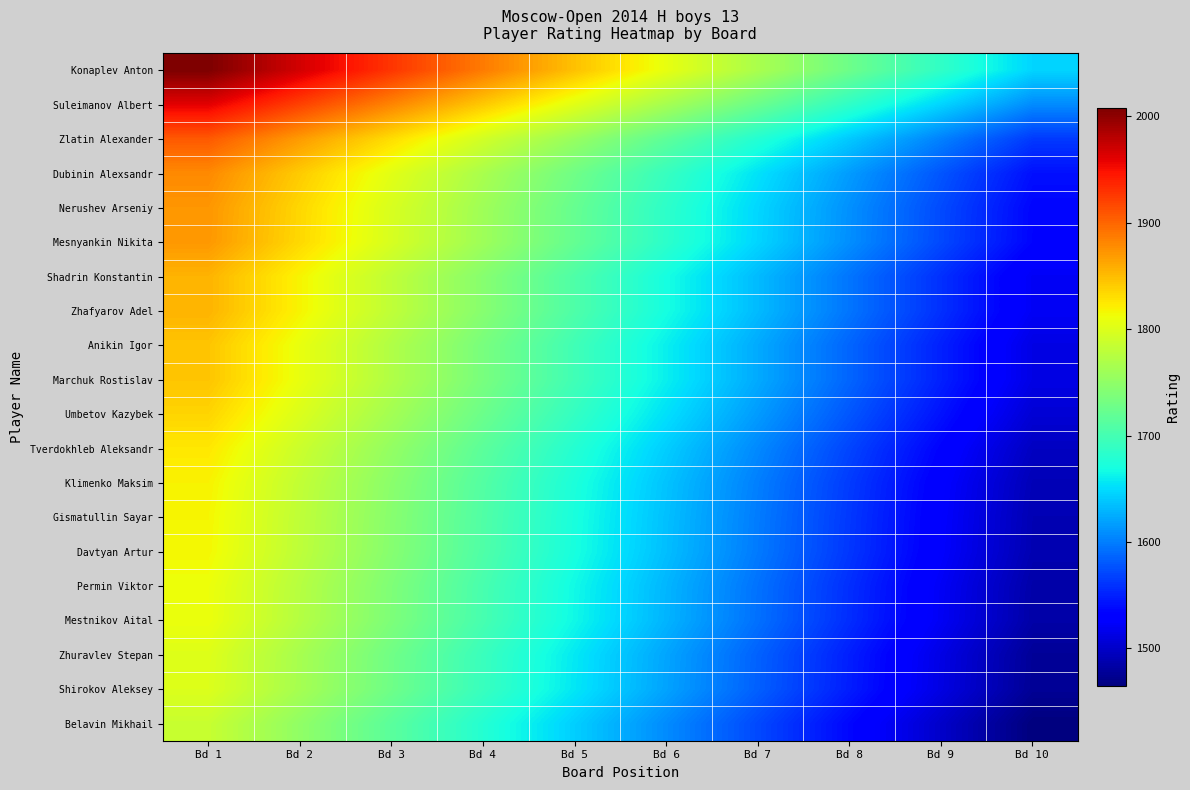

Rank the series at Bd 5 from highest to lowest value.

Konaplev Anton, Suleimanov Albert, Zlatin Alexander, Dubinin Alexsandr, Nerushev Arseniy, Mesnyankin Nikita, Shadrin Konstantin, Zhafyarov Adel, Anikin Igor, Marchuk Rostislav, Umbetov Kazybek, Tverdokhleb Aleksandr, Klimenko Maksim, Gismatullin Sayar, Davtyan Artur, Permin Viktor, Mestnikov Aital, Zhuravlev Stepan, Shirokov Aleksey, Belavin Mikhail